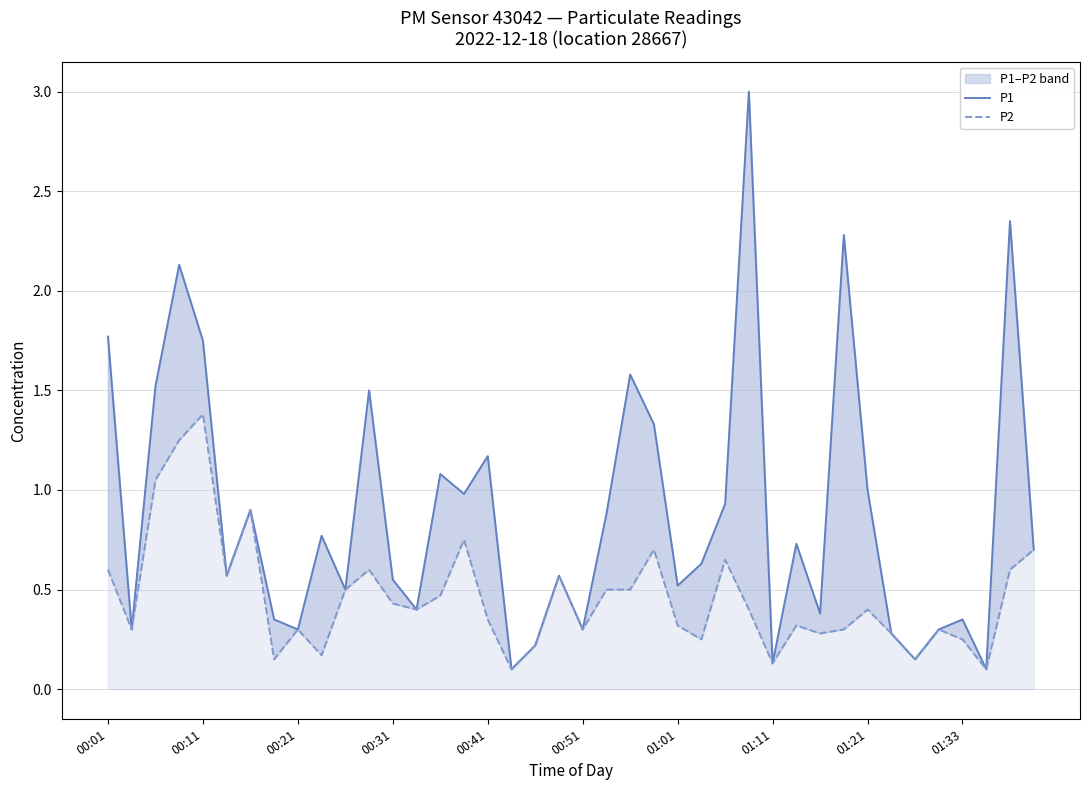

True or false: P2 has more than 2 interior local peaks.

True